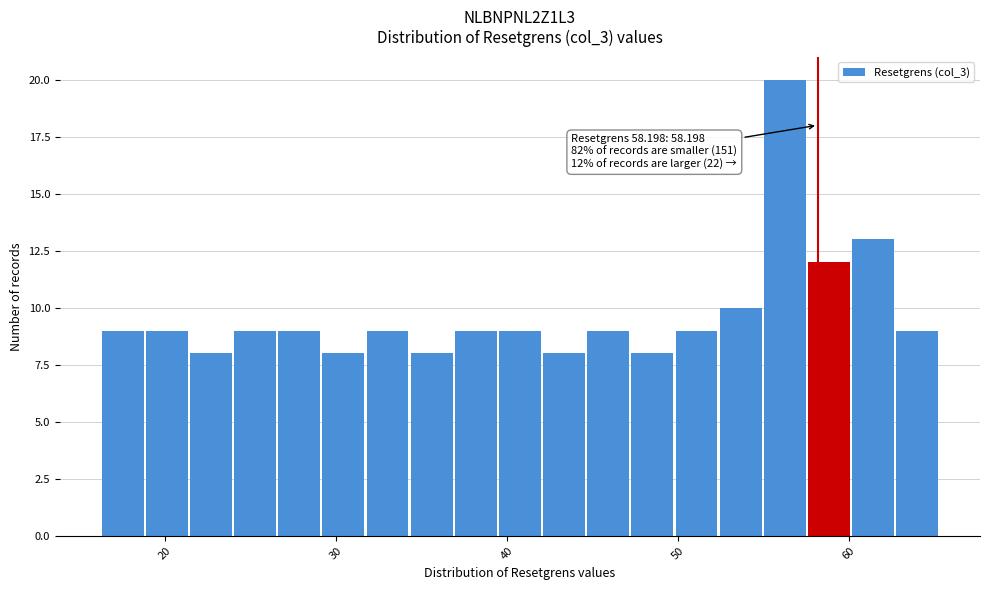

Read against the x-axis, roughly where is the centre of the tallest bar?

56